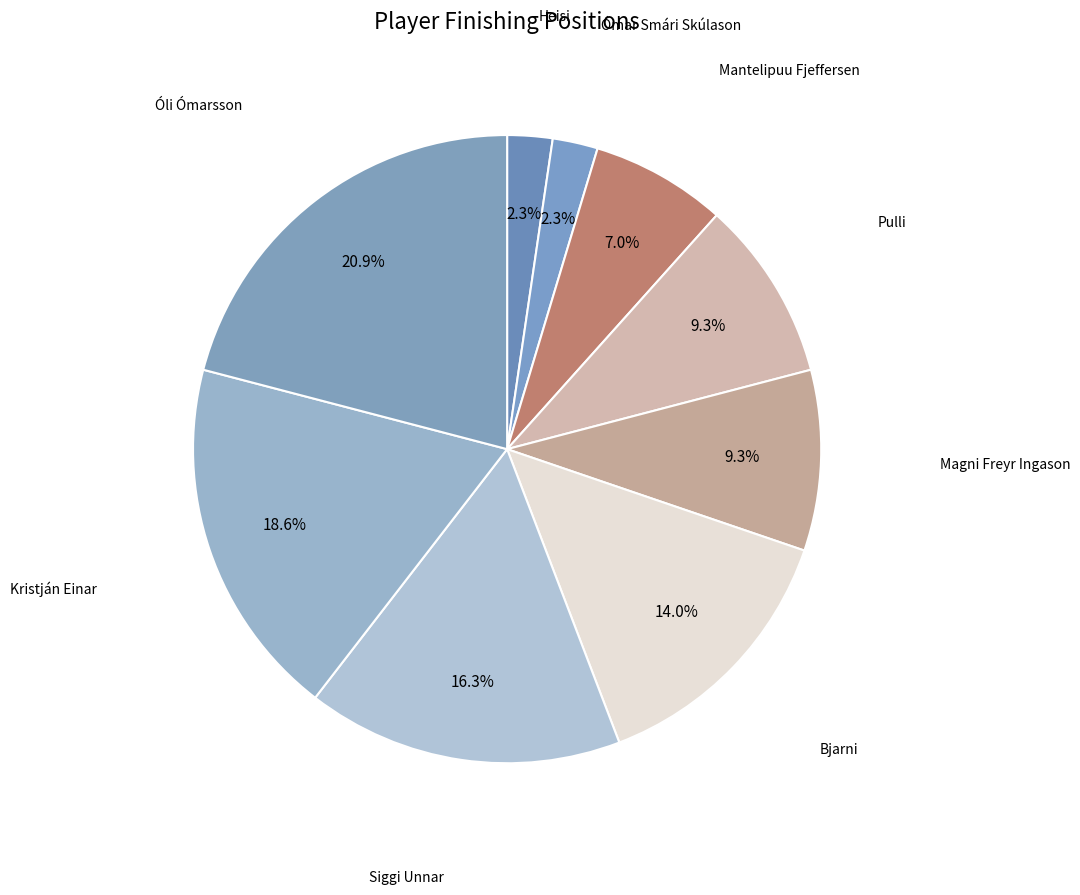

How many segments does this pie chart have?

9